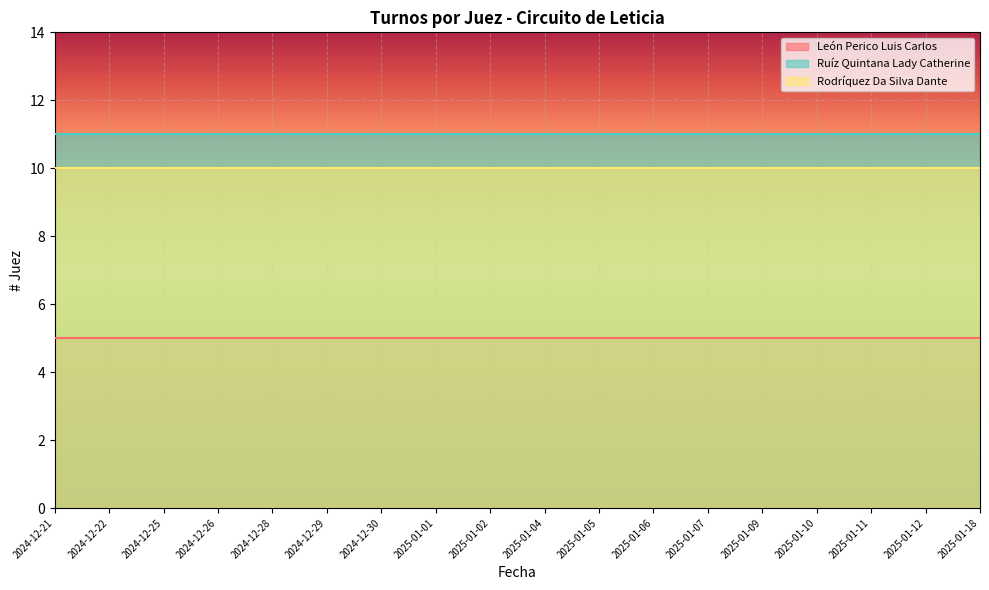

Reading left to right, extract all data points from this chart.

León Perico Luis Carlos: 5	5	5	5	5	5	5	5	5	5	5	5	5	5	5	5	5	5
Ruíz Quintana Lady Catherine: 11	11	11	11	11	11	11	11	11	11	11	11	11	11	11	11	11	11
Rodríquez Da Silva Dante: 10	10	10	10	10	10	10	10	10	10	10	10	10	10	10	10	10	10